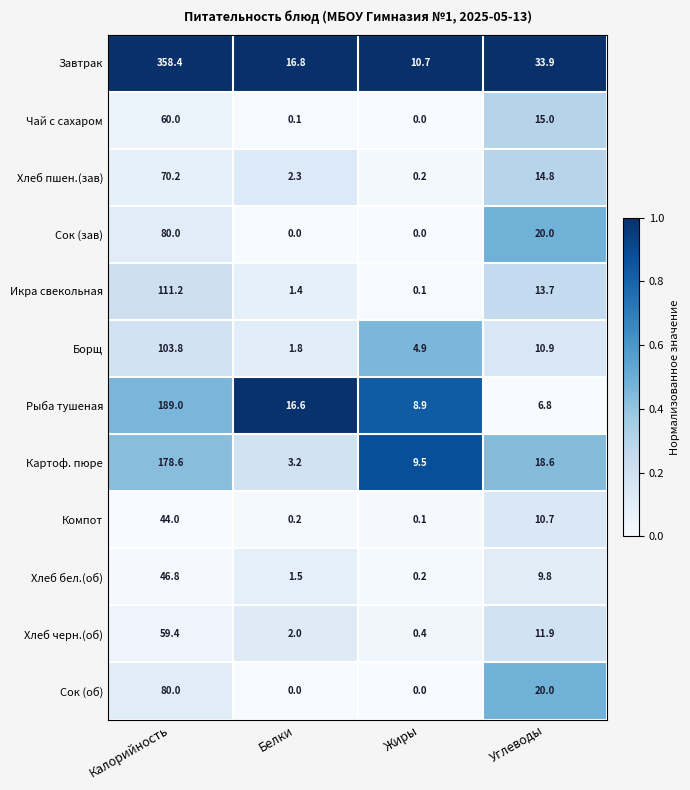

What is the sum of the Картоф. пюре values at Калорийность and Углеводы?

197.2